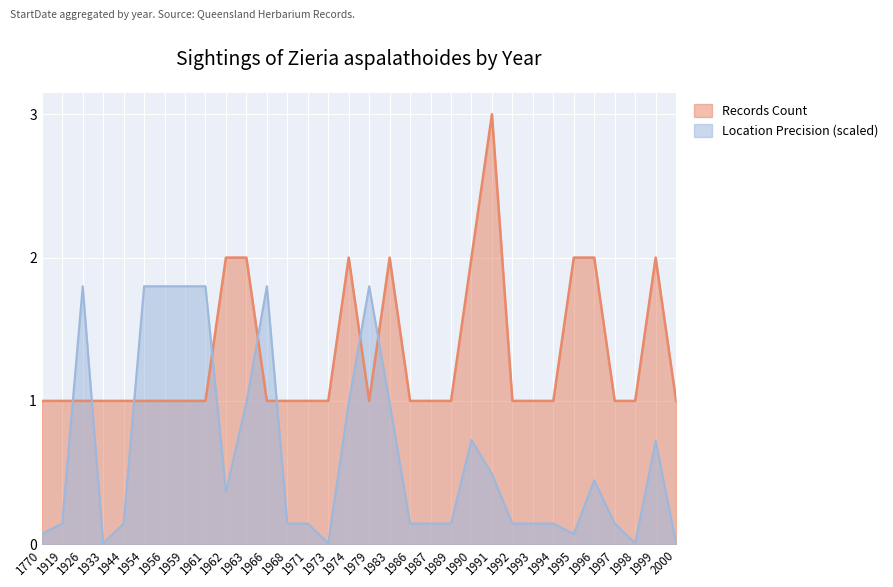

Where is the first local minimum for Location Precision (mean x100)?

1933